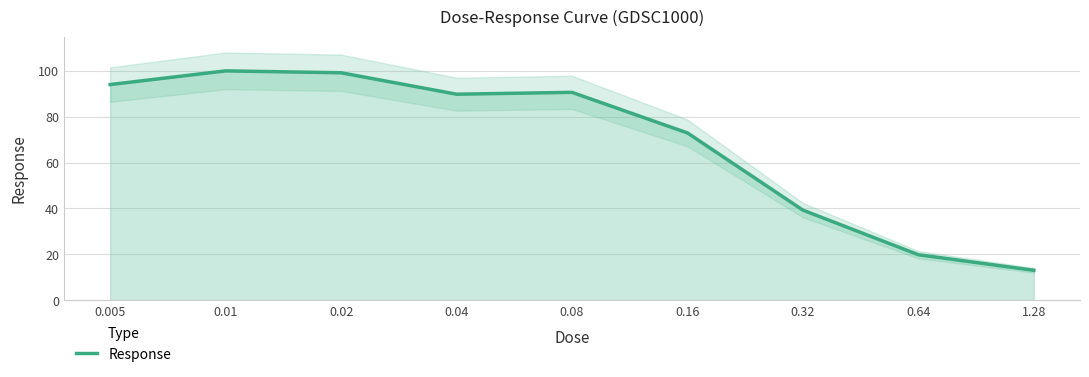

The value at 0.01 is 100.0. True or false?

True